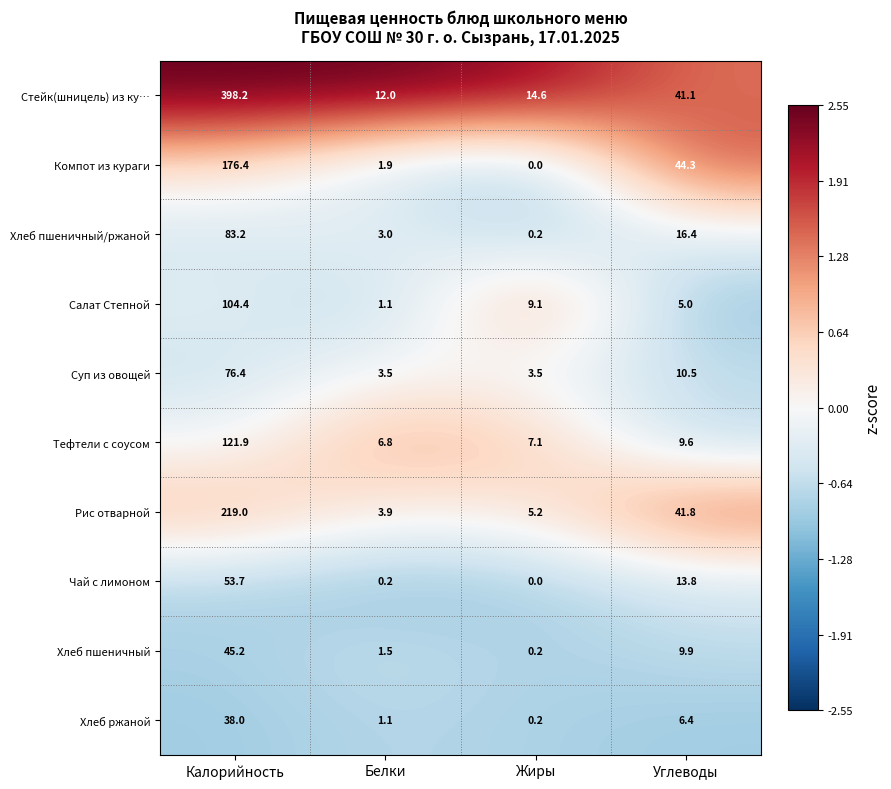

List the series in order of their peak value, lowest first.

Хлеб ржаной, Хлеб пшеничный, Чай с лимоном, Суп из овощей, Хлеб пшеничный/ржаной, Салат Степной, Тефтели с соусом, Компот из кураги, Рис отварной, Стейк(шницель) из ку…